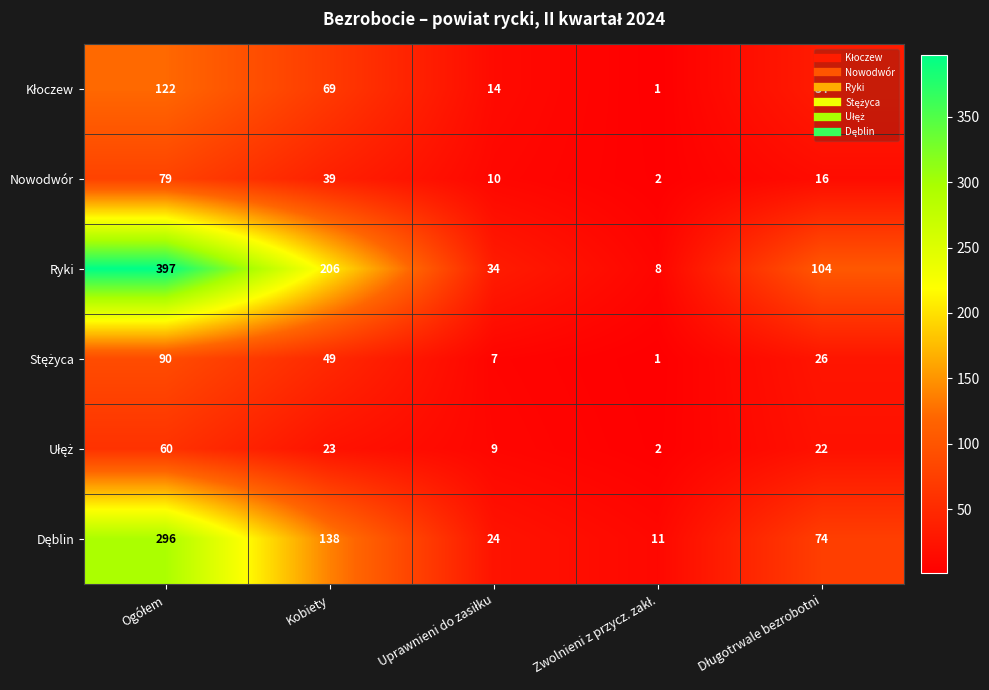

At which label is Ryki closest to 202?

Kobiety